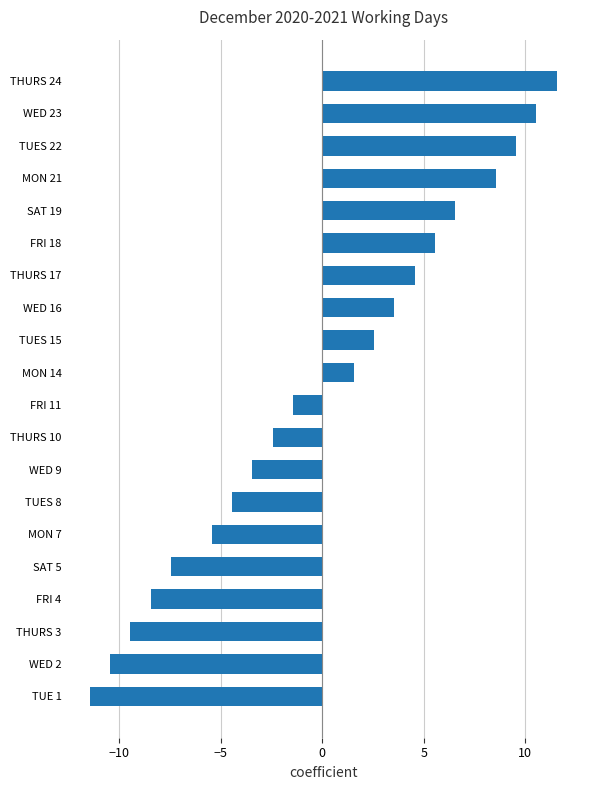

Read the value at THURS 24.

11.6